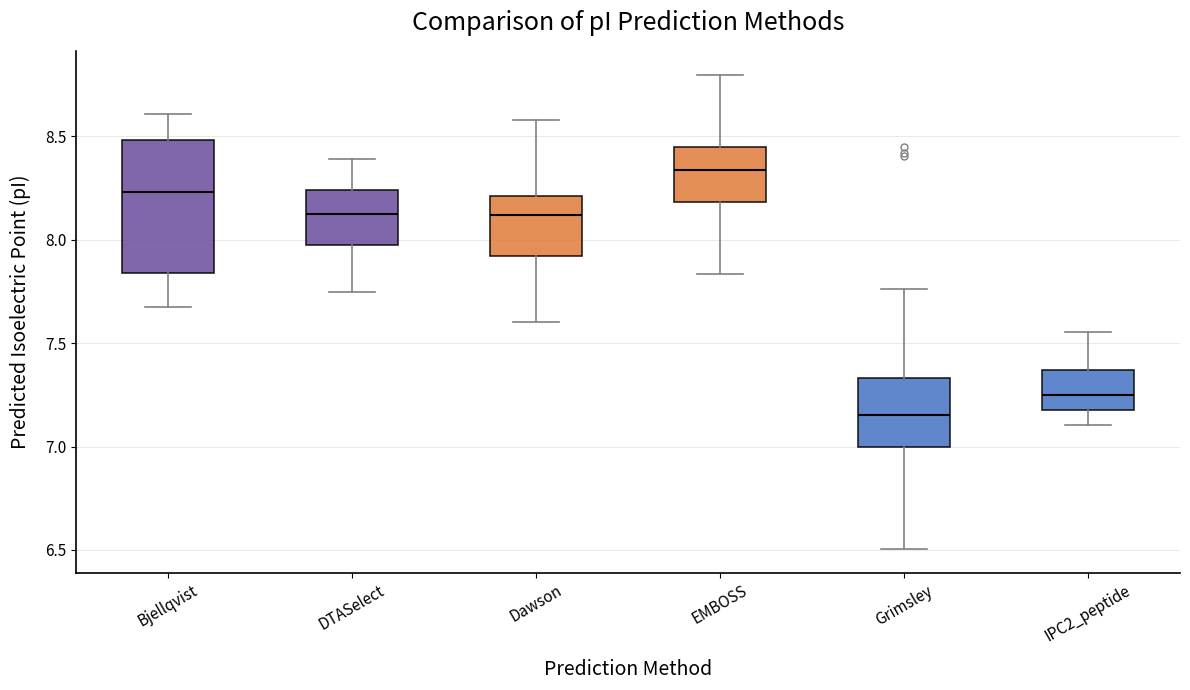

Reading left to right, read every box against the y-axis: the position of its median line, the range the box covers, and the ends of its whiskers. The values are not printed on the chart, so give them approximately, as read against the axis.

Bjellqvist: median 8.25, box 7.85 to 8.50, whiskers 7.65 to 8.60
DTASelect: median 8.15, box 8.00 to 8.25, whiskers 7.75 to 8.40
Dawson: median 8.10, box 7.90 to 8.20, whiskers 7.60 to 8.60
EMBOSS: median 8.35, box 8.20 to 8.45, whiskers 7.85 to 8.80
Grimsley: median 7.15, box 7.00 to 7.35, whiskers 6.50 to 7.75
IPC2_peptide: median 7.25, box 7.20 to 7.35, whiskers 7.10 to 7.55